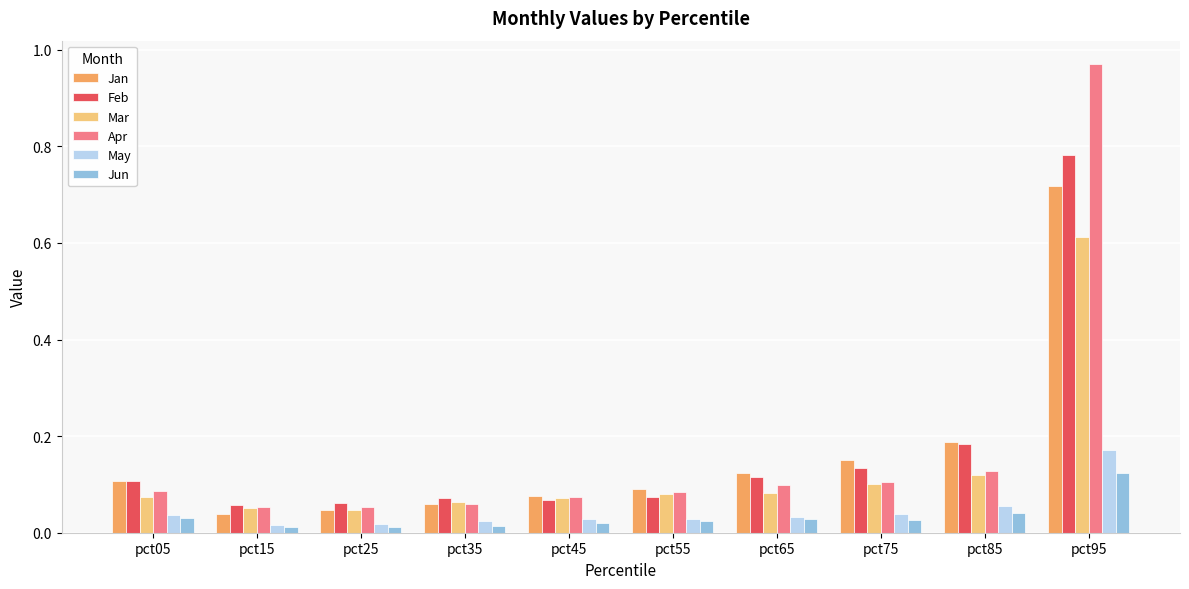

Which series changed the most between pct15 and pct65?

Jan